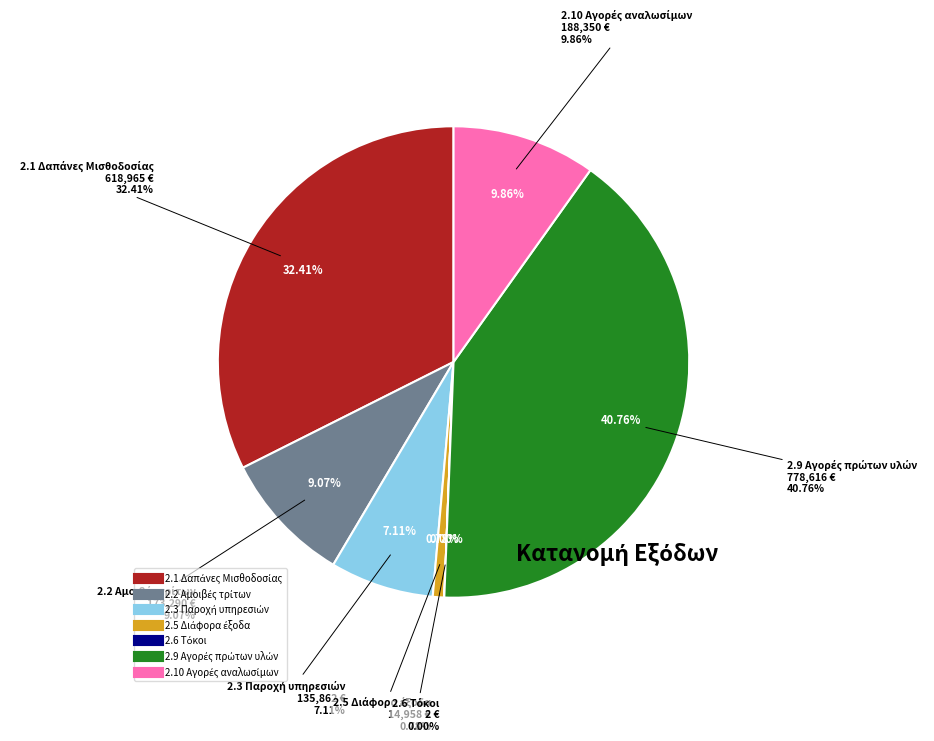

Which has a higher value, 2.3 Παροχή υπηρεσιών or 2.9 Αγορές πρώτων υλών?

2.9 Αγορές πρώτων υλών